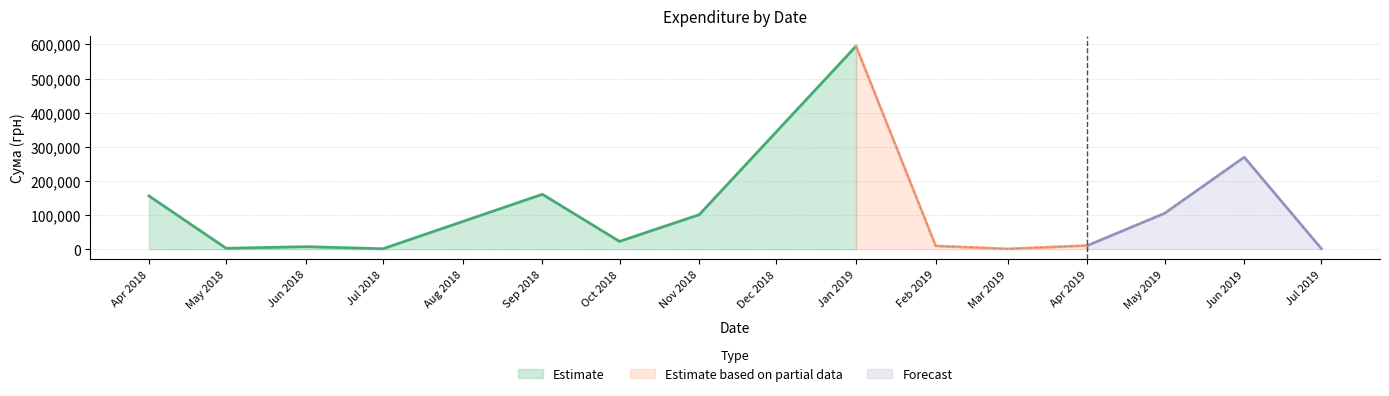

What is the maximum value shown in the chart?

579567.6